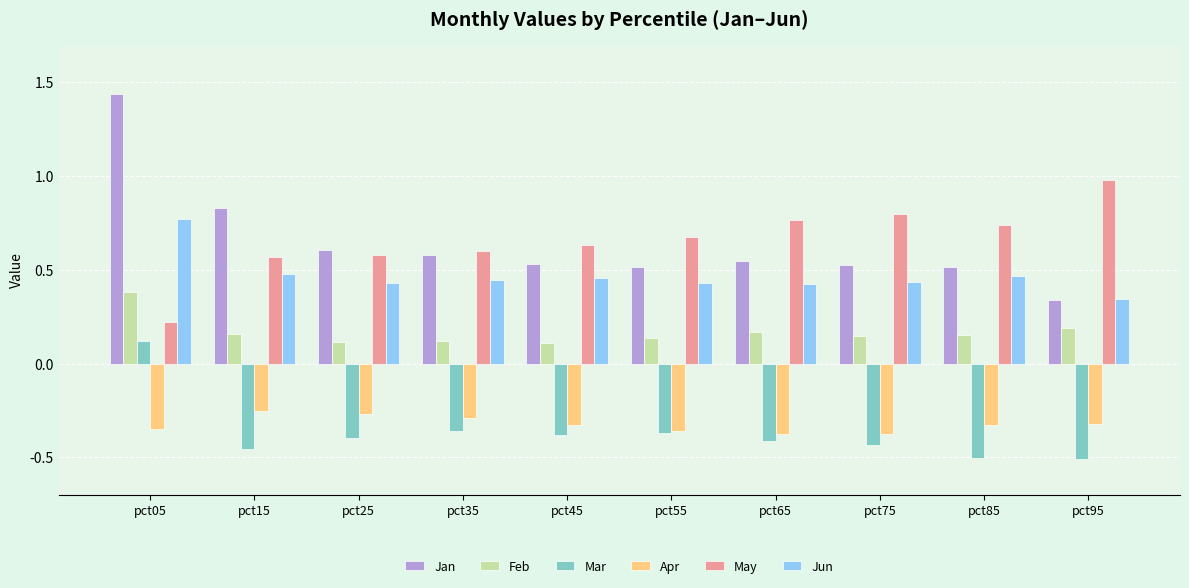

What is the sum of all Mar values?

-3.7